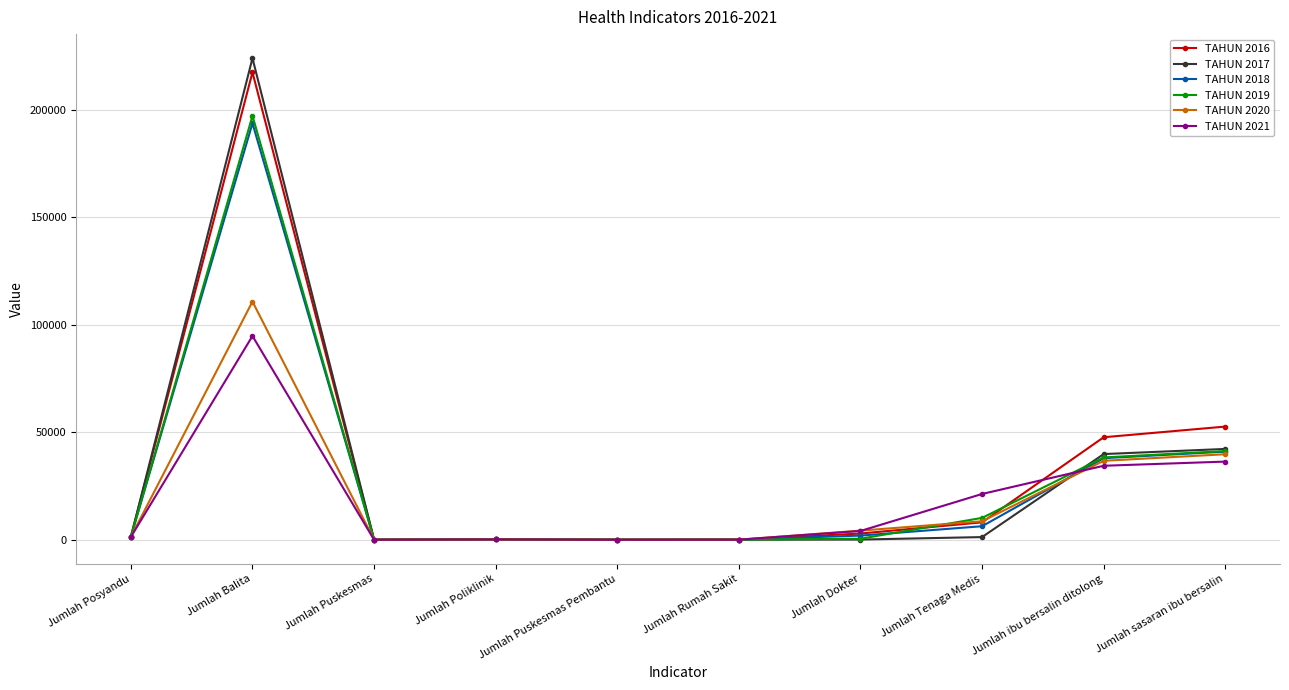

What is the greatest value displayed?

223905